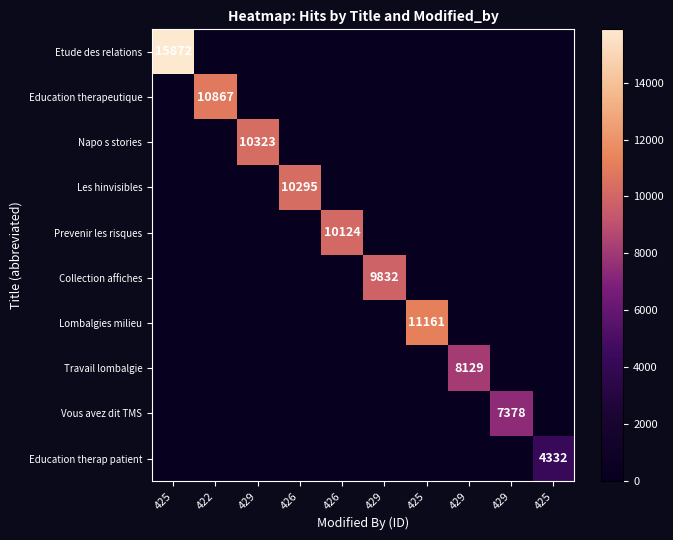

Between 429 and 426, which series saw the biggest shift?

Napo s stories